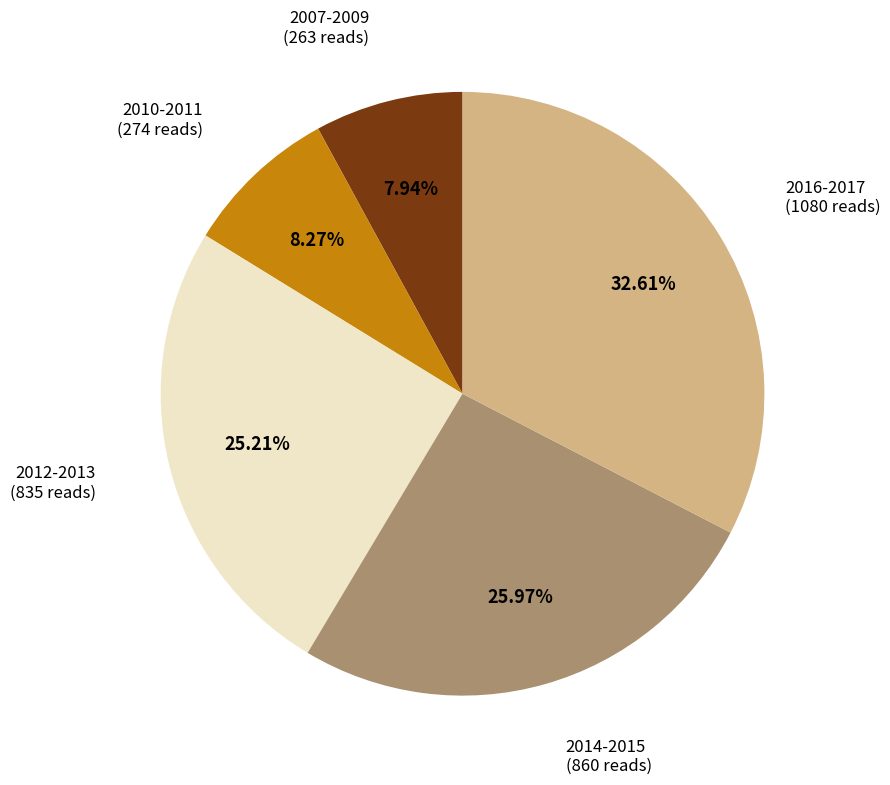

Is there a majority slice in this chart?

No